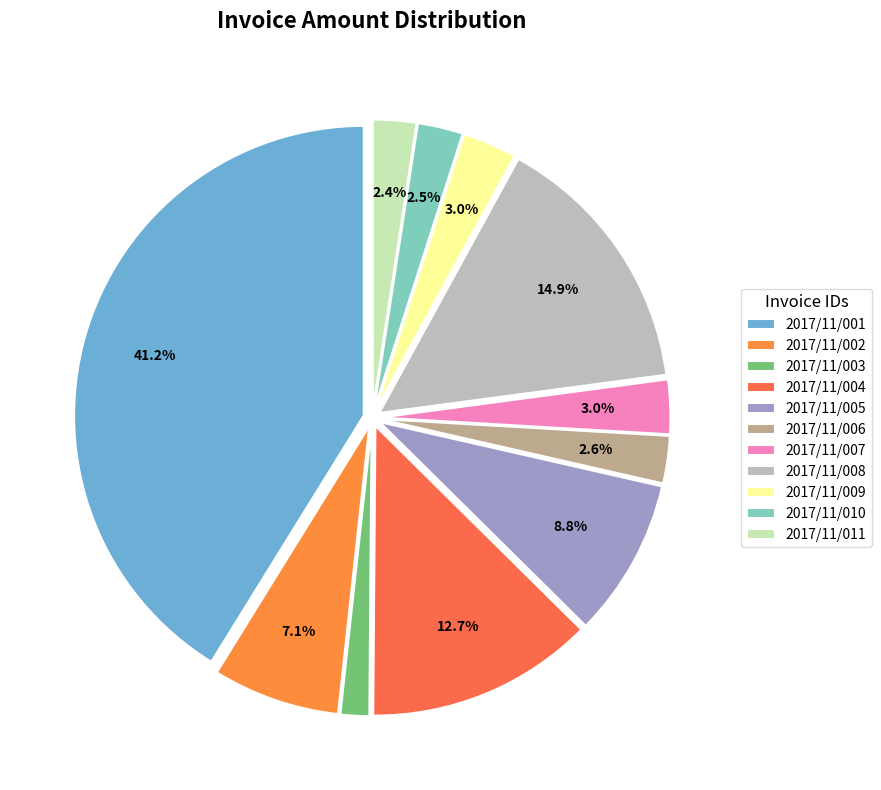

Which has a higher value, 2017/11/002 or 2017/11/005?

2017/11/005